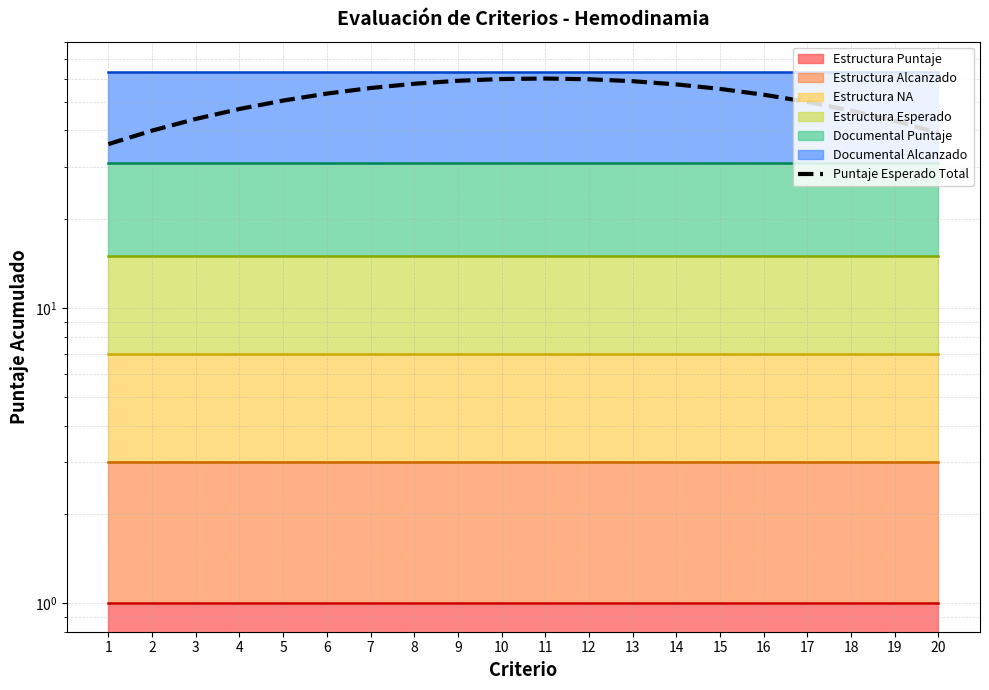

Reading left to right, what are all the values shown in this chart?

36.0	40.0	43.8	47.3	50.5	53.3	55.7	57.6	59.0	59.8	60.0	59.7	58.8	57.3	55.3	52.9	50.0	46.7	43.1	39.3